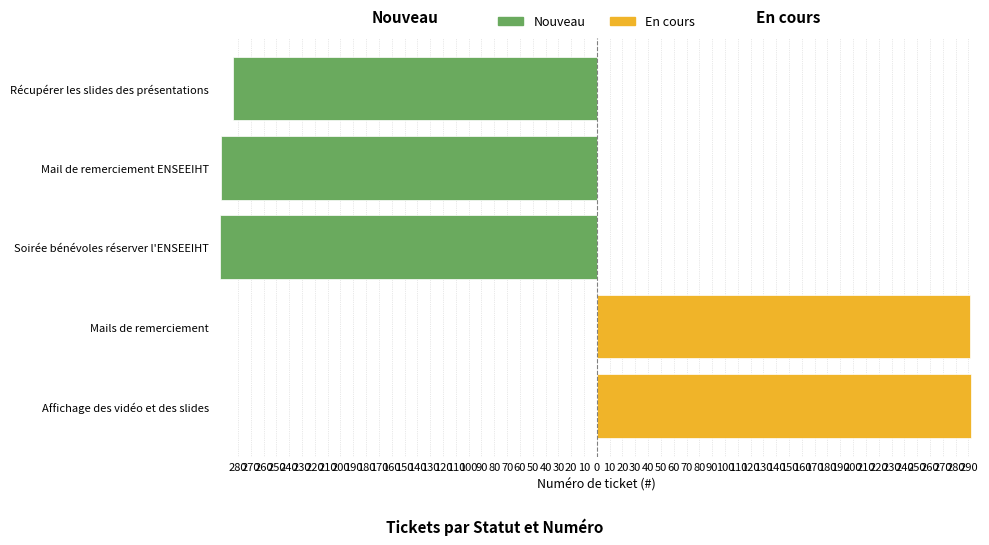

The value at Mail de remerciement ENSEEIHT is -293. True or false?

True